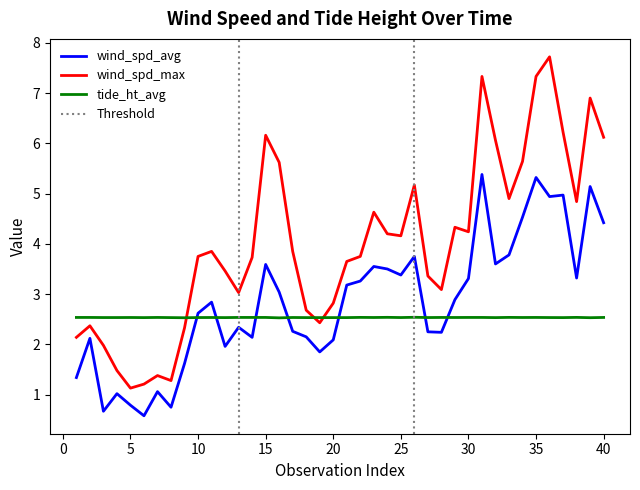

What are all the series names shown in the legend?

wind_spd_avg, wind_spd_max, tide_ht_avg